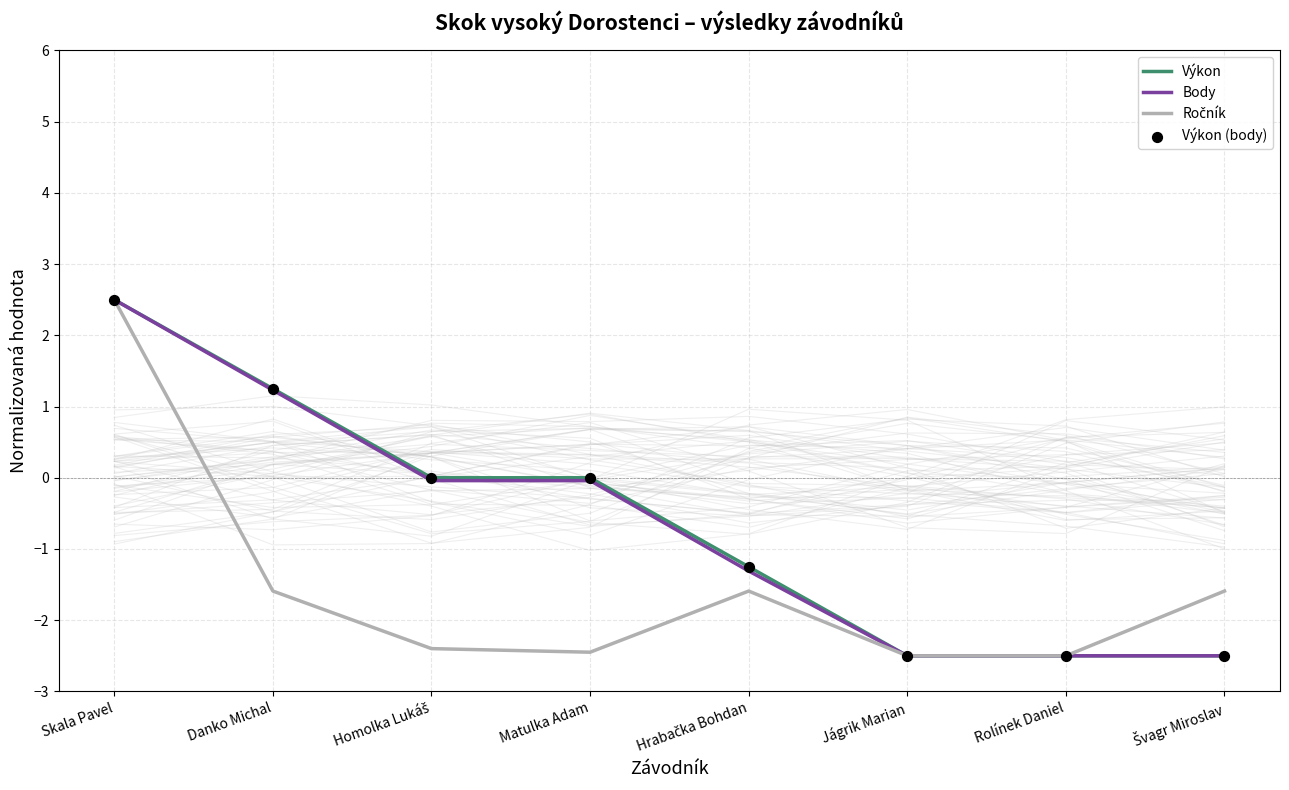

Which series has the largest total across all categories?

Výkon